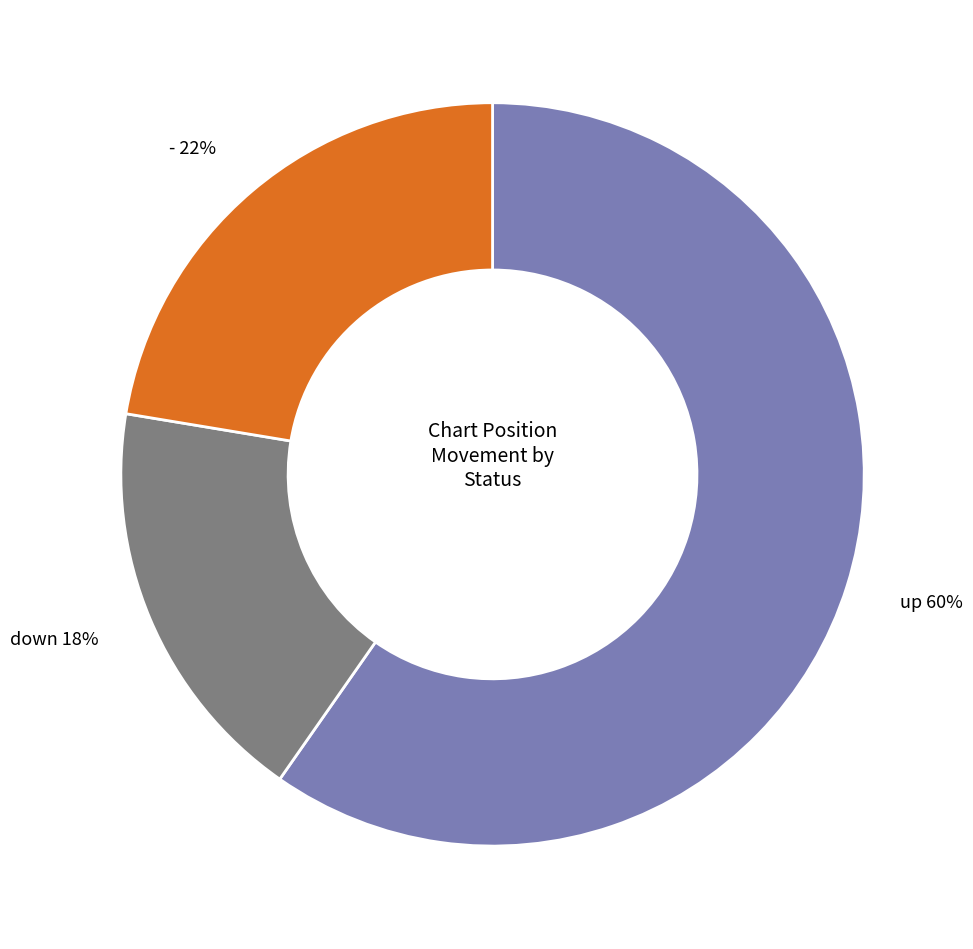

To the nearest percent, what is the combined percentage of up and down?

78%